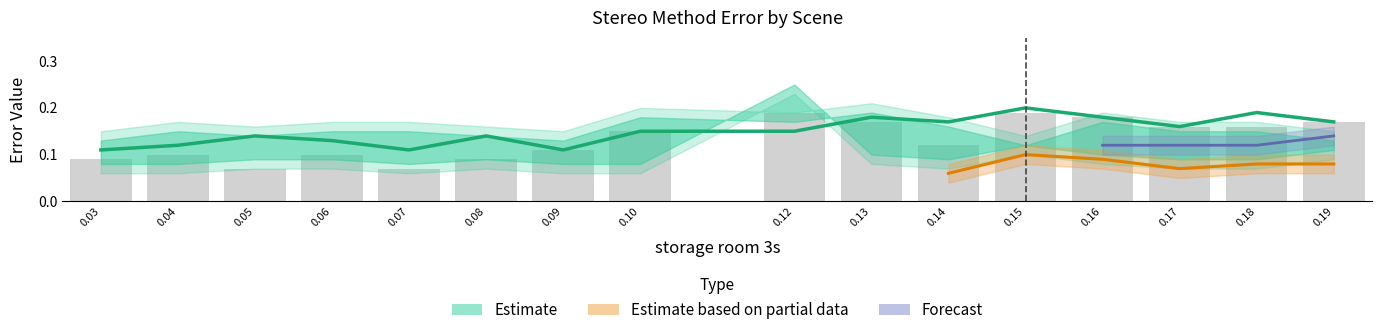

Rank the categories by value from lowest to highest.

0.05, 0.07, 0.03, 0.08, 0.04, 0.06, 0.09, 0.14, 0.10, 0.17, 0.18, 0.13, 0.19, 0.16, 0.12, 0.15